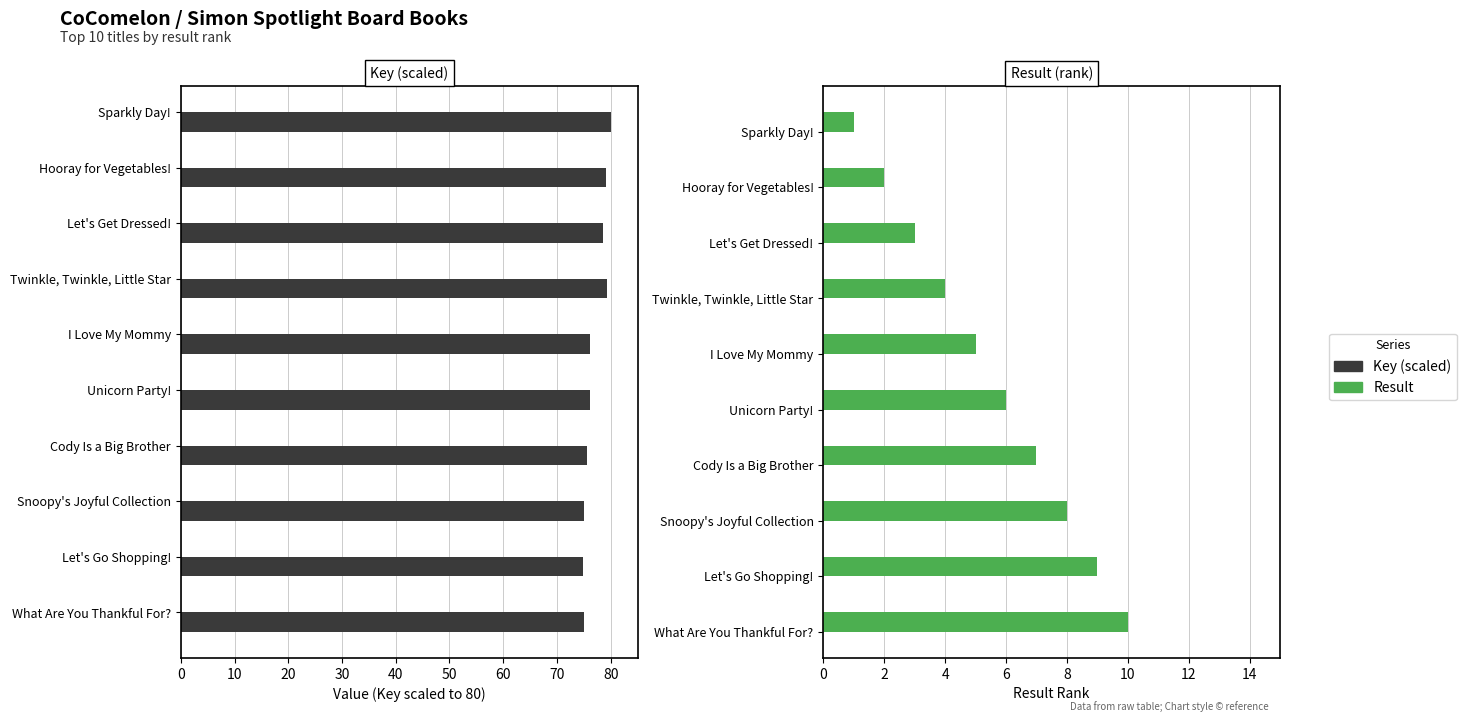

What is the minimum value shown in the chart?

1.0